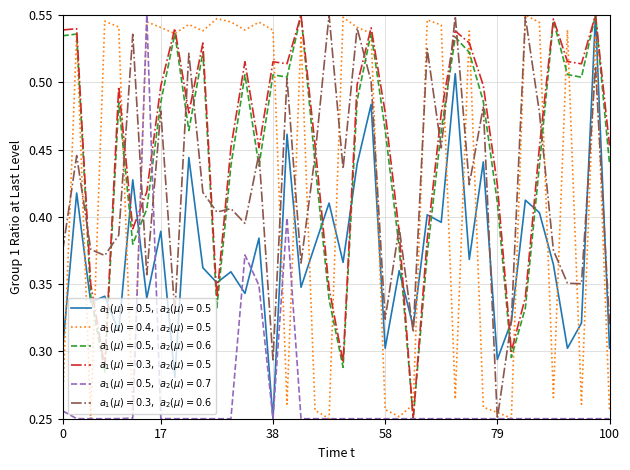

Which series has the largest total across all categories?

$a_1(\mu)=0.3,\ a_2(\mu)=0.5$